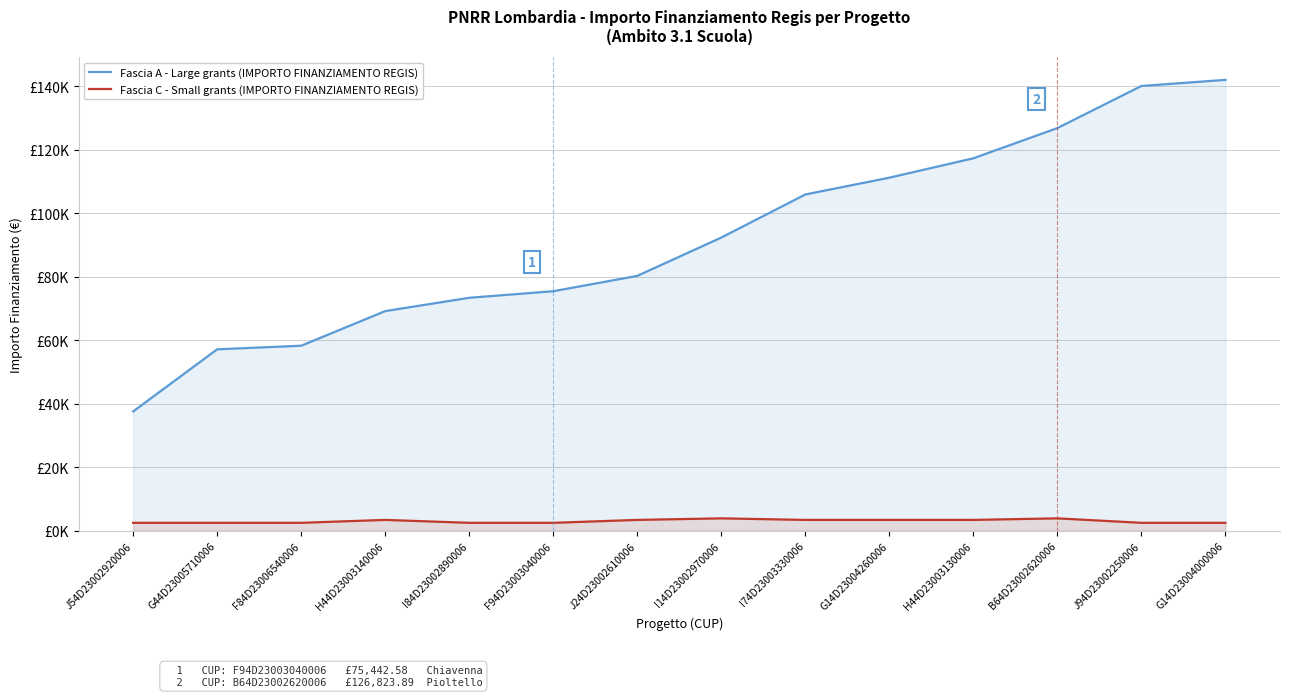

How many distinct data groups are displayed?

2